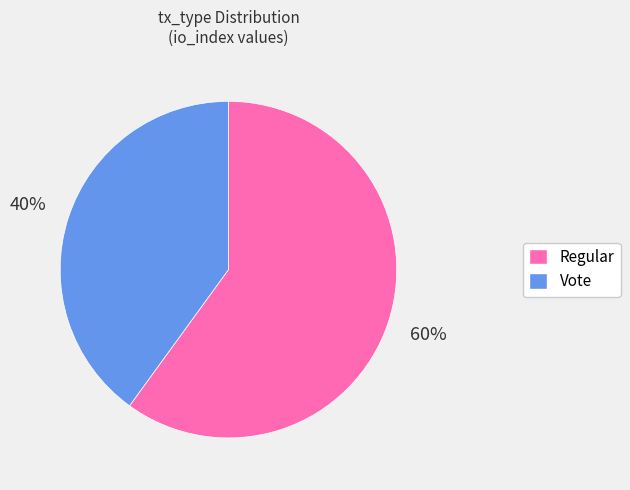

Is it true that Vote is 48% of the pie?

False